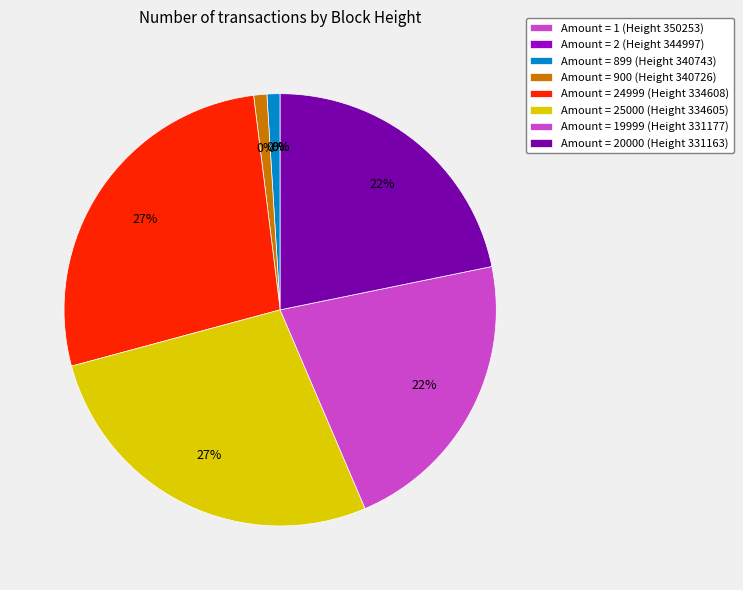

Do 344997 and 340726 together represent more than half of the pie?

No